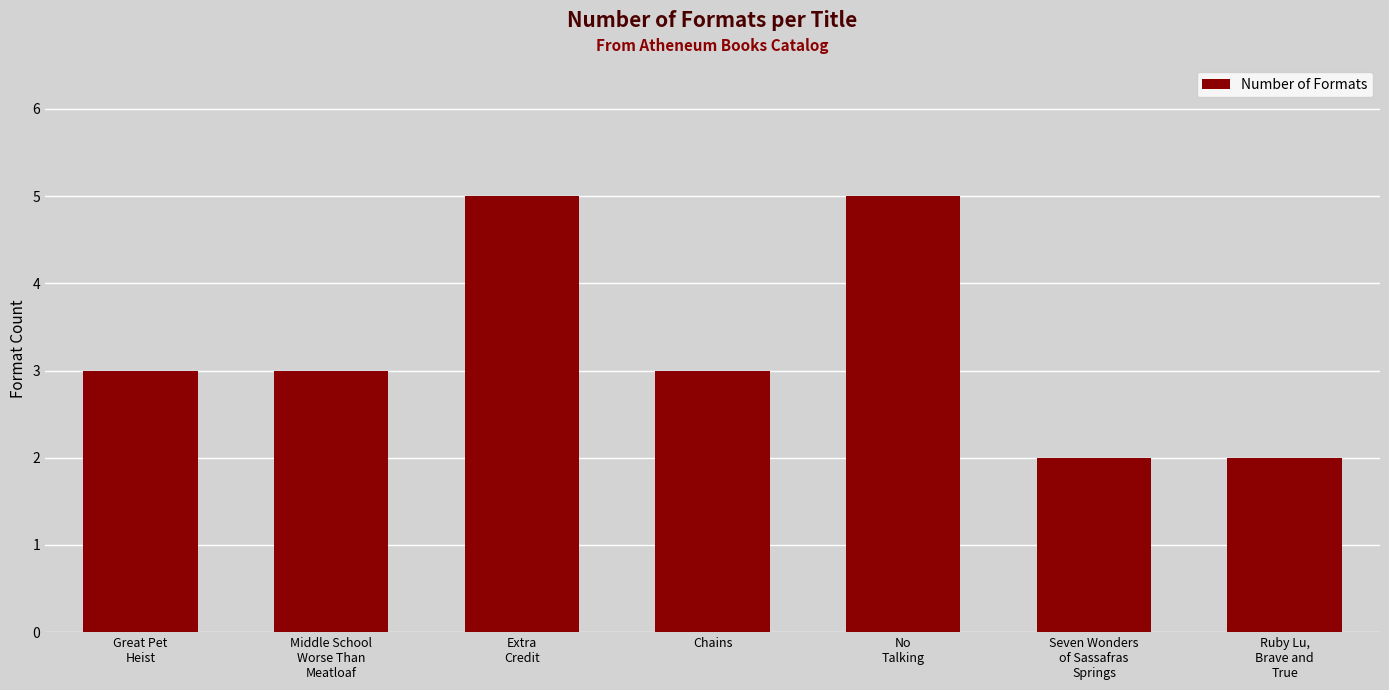

What is the label of the 4th bar from the left?

Chains